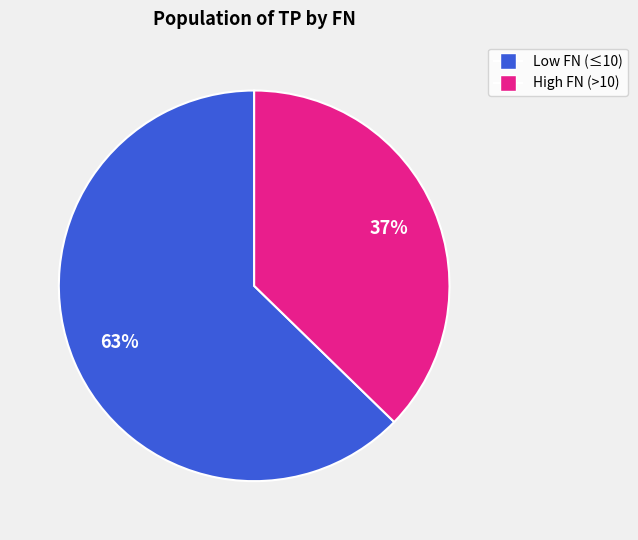

Is there any slice that represents more than half of the pie?

Yes